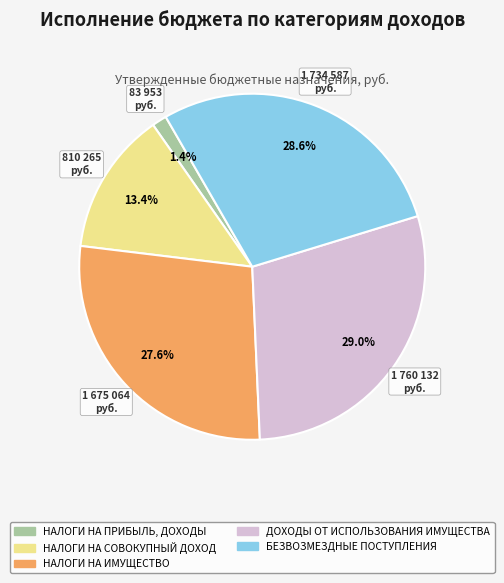

Count the number of slices in the pie.

5